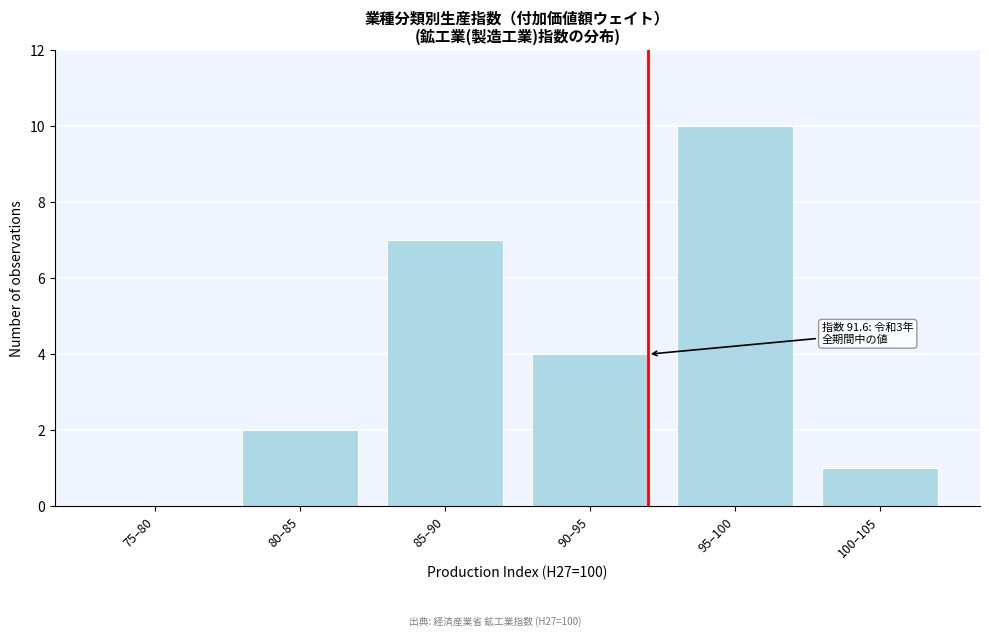

Reading right to left, what are all the values shown in this chart?

100–105=1	95–100=10	90–95=4	85–90=7	80–85=2	75–80=0